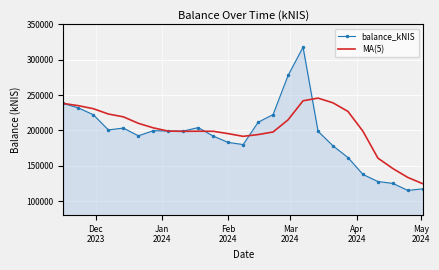

Which series has the largest range (max minus min)?

balance_kNIS